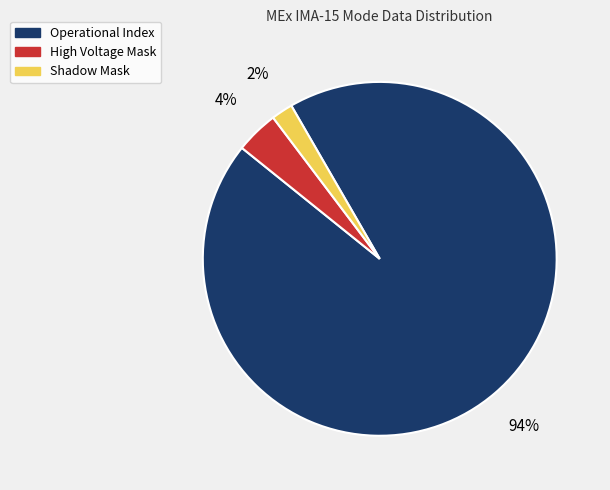

Which slice is the largest?

Operational Index